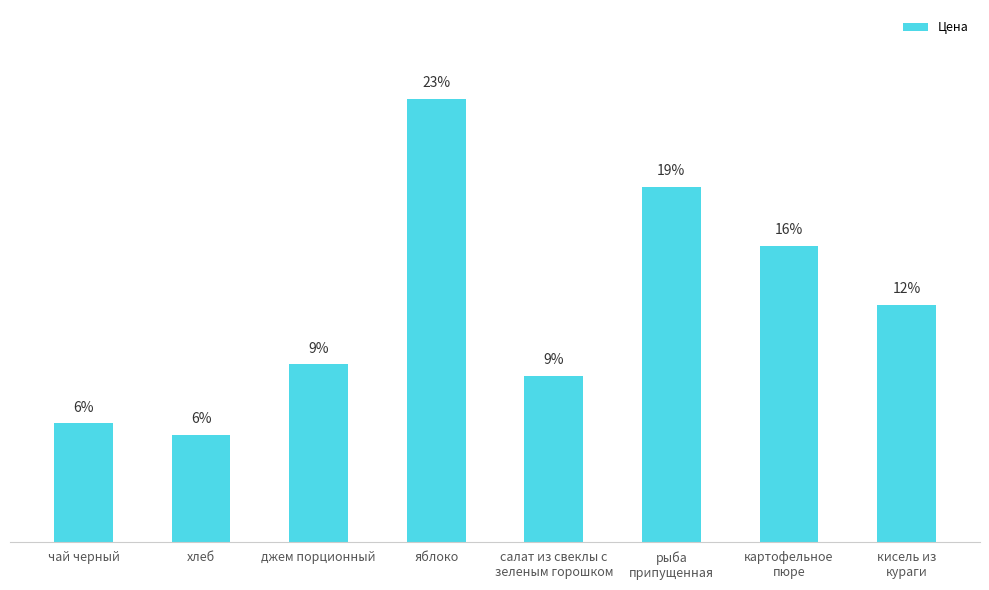

Where does the data first go above 8?

яблоко